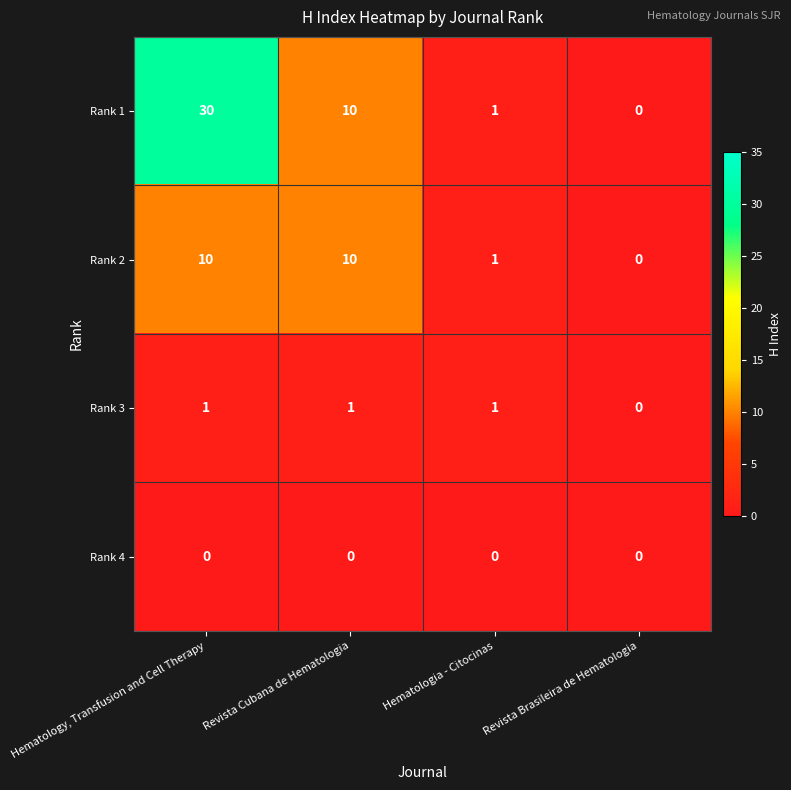

Reading left to right, what are all the values shown in this chart?

Rank 1: Hematology, Transfusion and Cell Therapy=30	Revista Cubana de Hematologia=10	Hematologia - Citocinas=1	Revista Brasileira de Hematologia=0
Rank 2: Hematology, Transfusion and Cell Therapy=10	Revista Cubana de Hematologia=10	Hematologia - Citocinas=1	Revista Brasileira de Hematologia=0
Rank 3: Hematology, Transfusion and Cell Therapy=1	Revista Cubana de Hematologia=1	Hematologia - Citocinas=1	Revista Brasileira de Hematologia=0
Rank 4: Hematology, Transfusion and Cell Therapy=0	Revista Cubana de Hematologia=0	Hematologia - Citocinas=0	Revista Brasileira de Hematologia=0